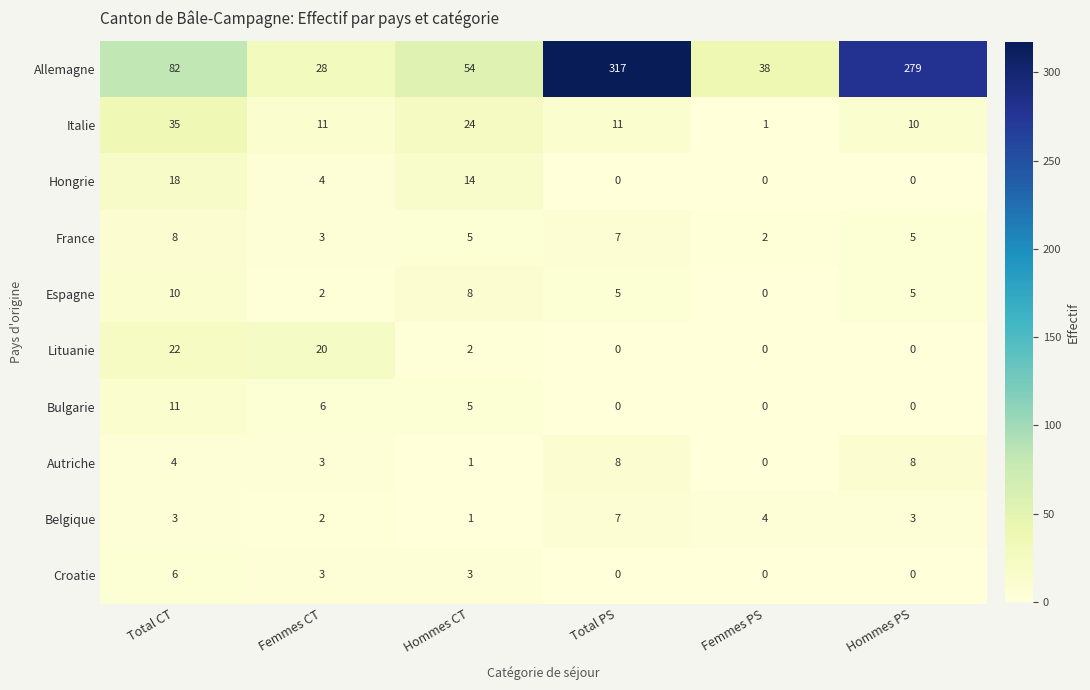

What is the spread (max minus min) of values at Femmes CT?

26